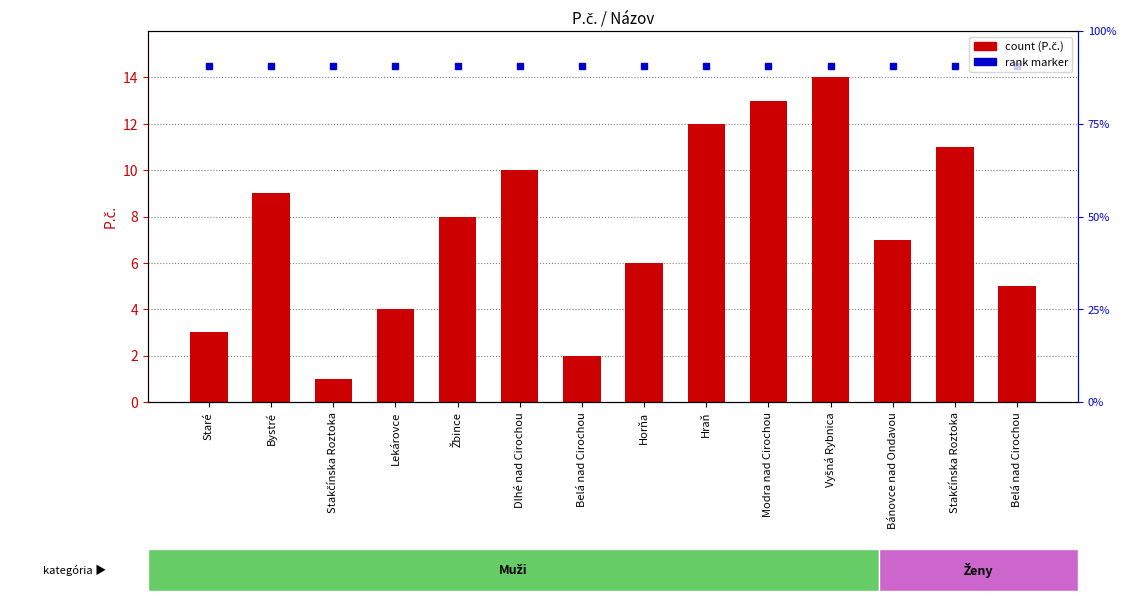

List the labels in order of value, smallest first.

Stakčínska Roztoka, Belá nad Cirochou, Staré, Lekárovce, Belá nad Cirochou, Horňa, Bánovce nad Ondavou, Žbince, Bystré, Dlhé nad Cirochou, Stakčínska Roztoka, Hraň, Modra nad Cirochou, Vyšná Rybnica